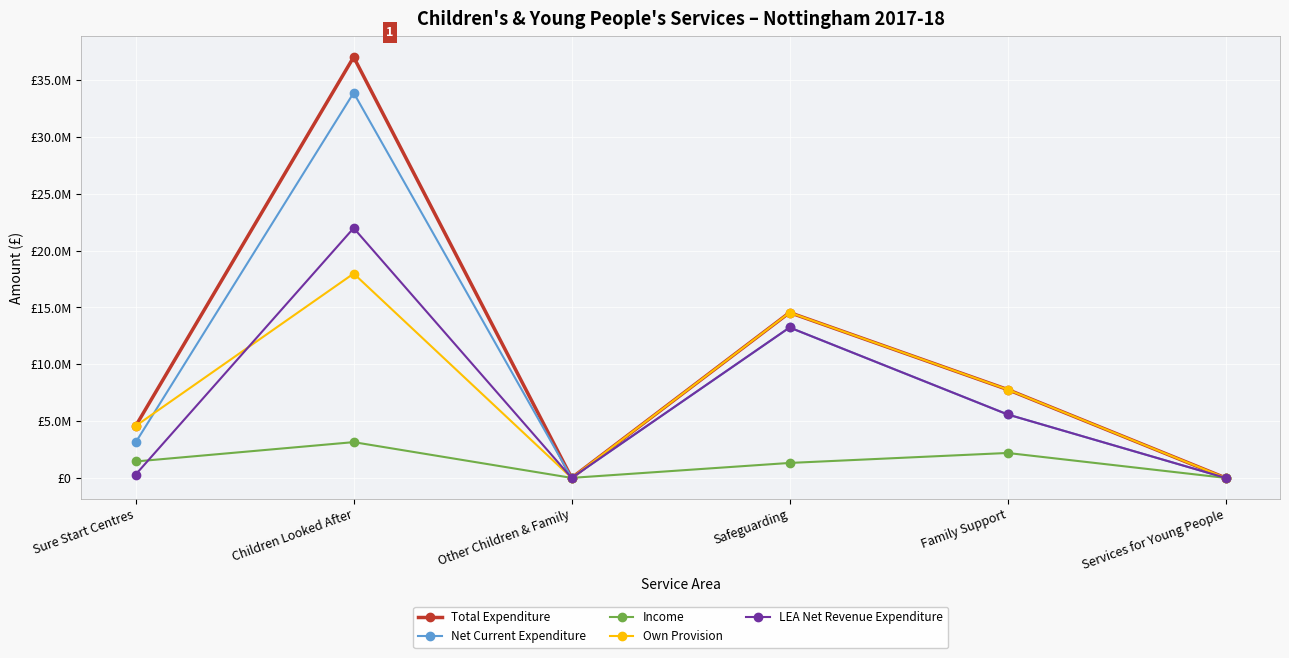

What is the label of the 5th point from the left?

Family Support